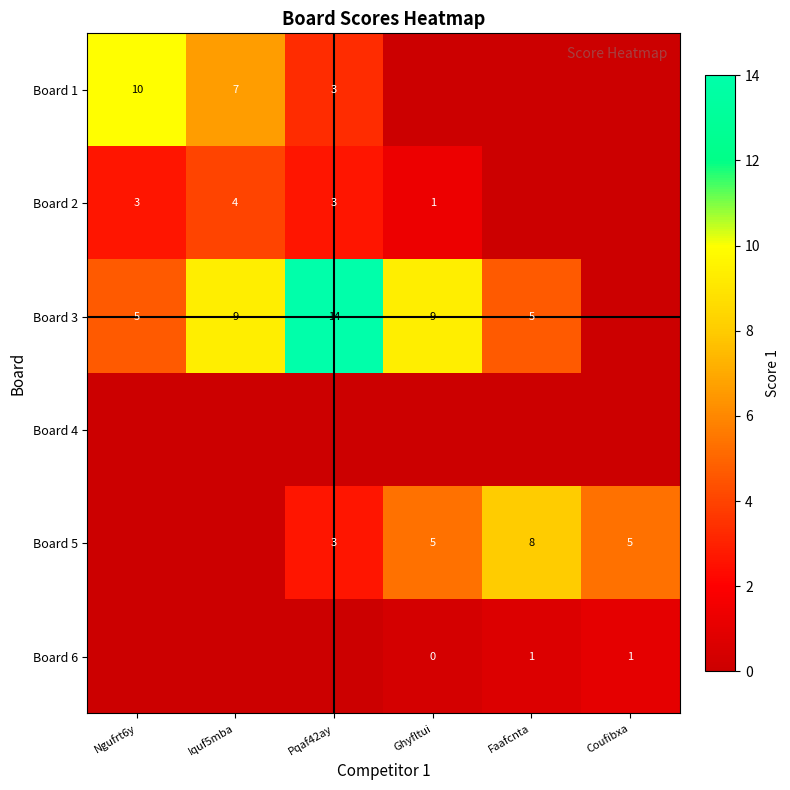

Is the value of Board 3 at Faafcnta greater than the value of Board 2 at Pqaf42ay?

Yes